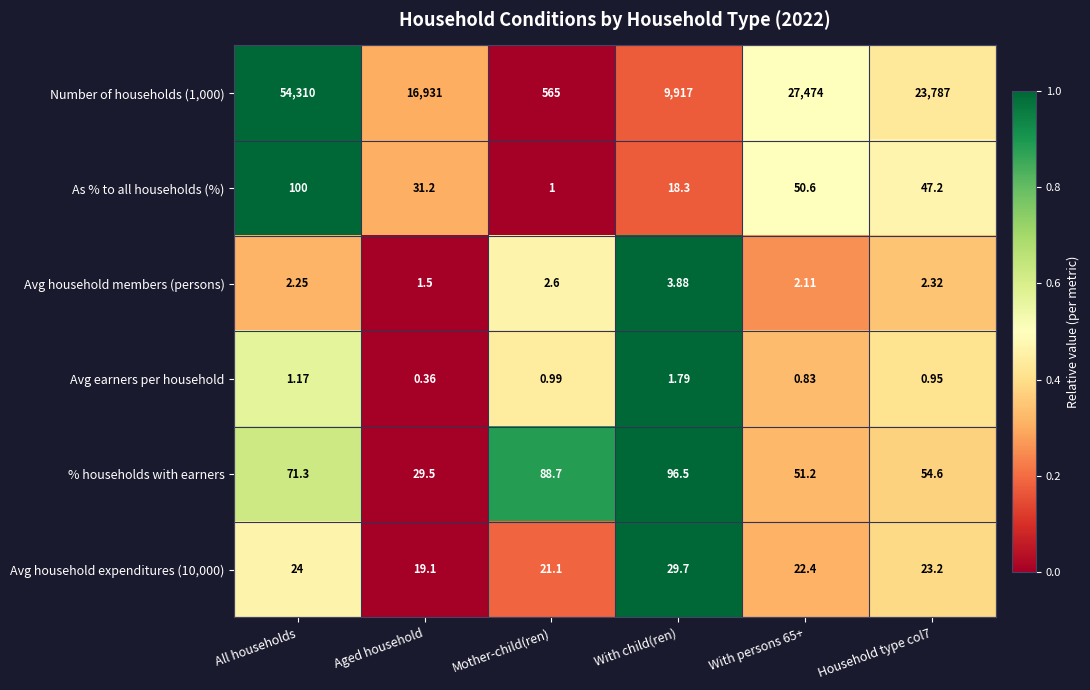

Which series has the largest range (max minus min)?

Number of households (1,000)